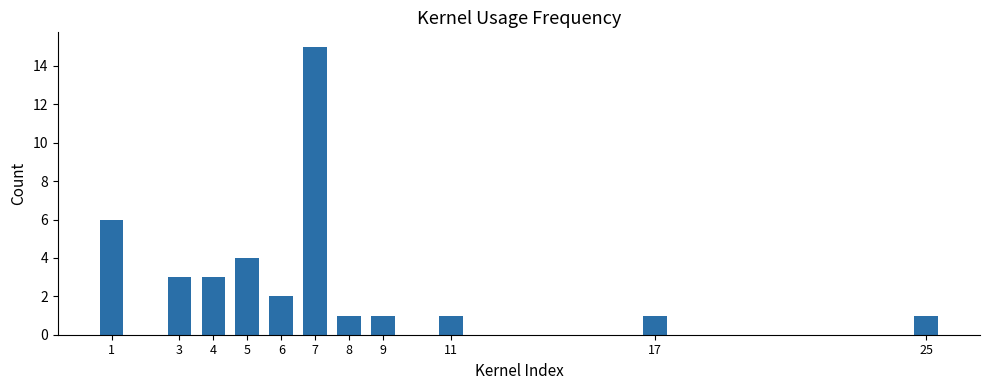

True or false: the data shows 2 at 5.

False